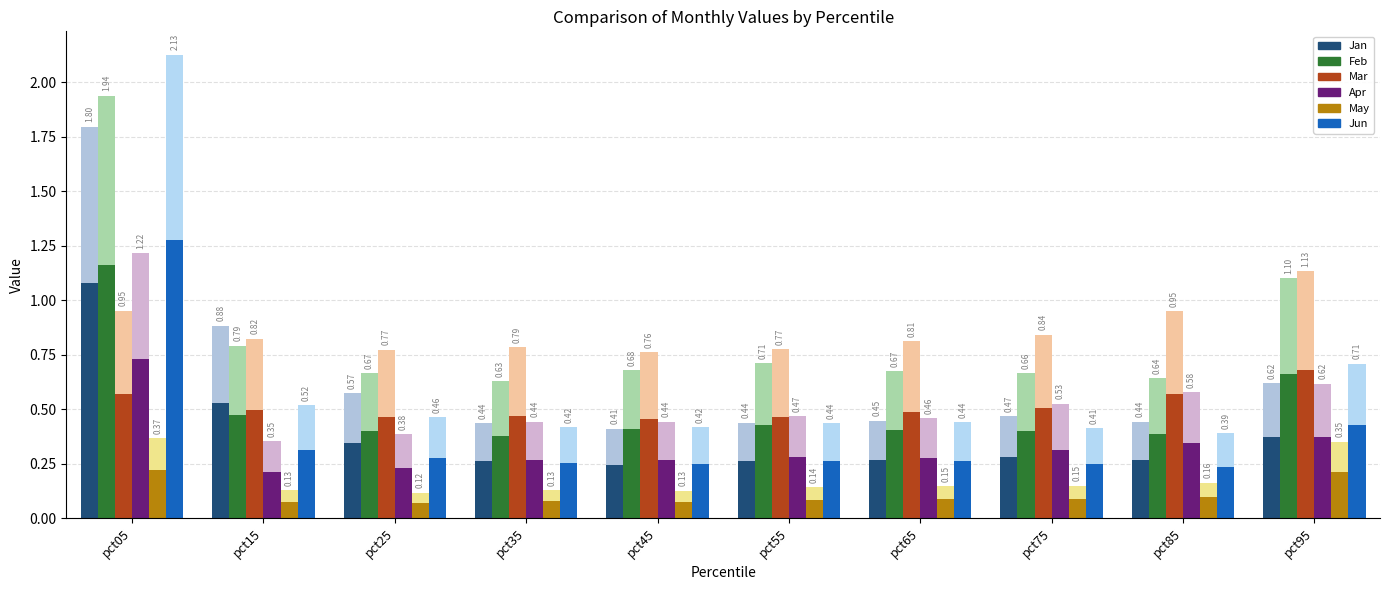

How many bars are there in total?

120